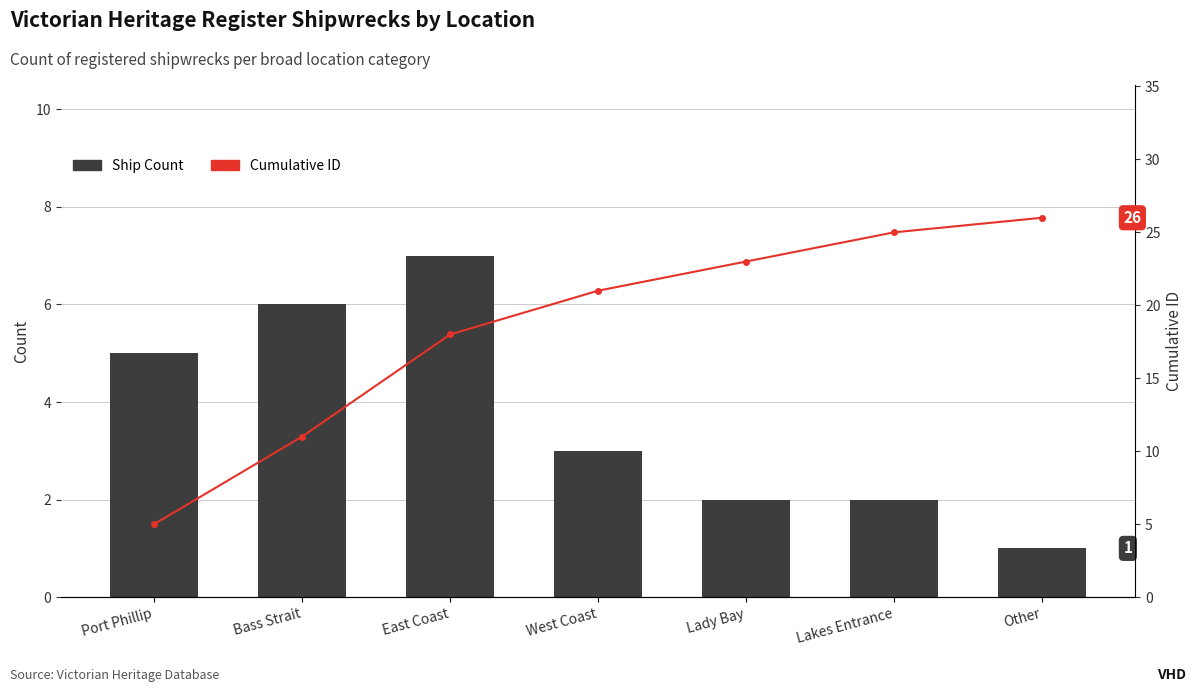

How many data points in Ship Count are less than 3?

3